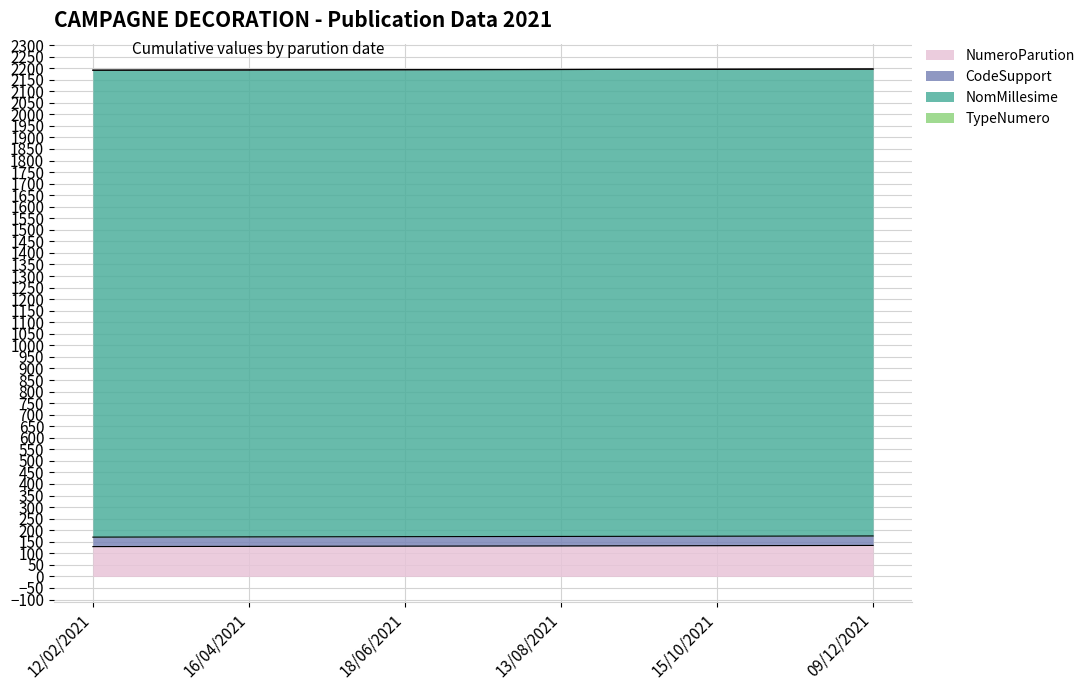

Rank the categories by TypeNumero value from lowest to highest.

12/02/2021, 16/04/2021, 18/06/2021, 13/08/2021, 15/10/2021, 09/12/2021